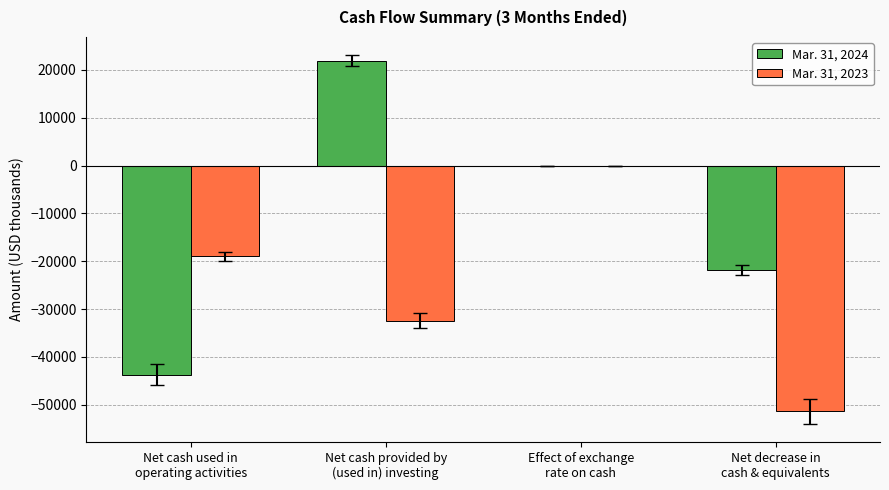

What is the approximate value of Mar. 31, 2023 at Net decrease in
cash & equivalents, to the nearest 50?

-51350